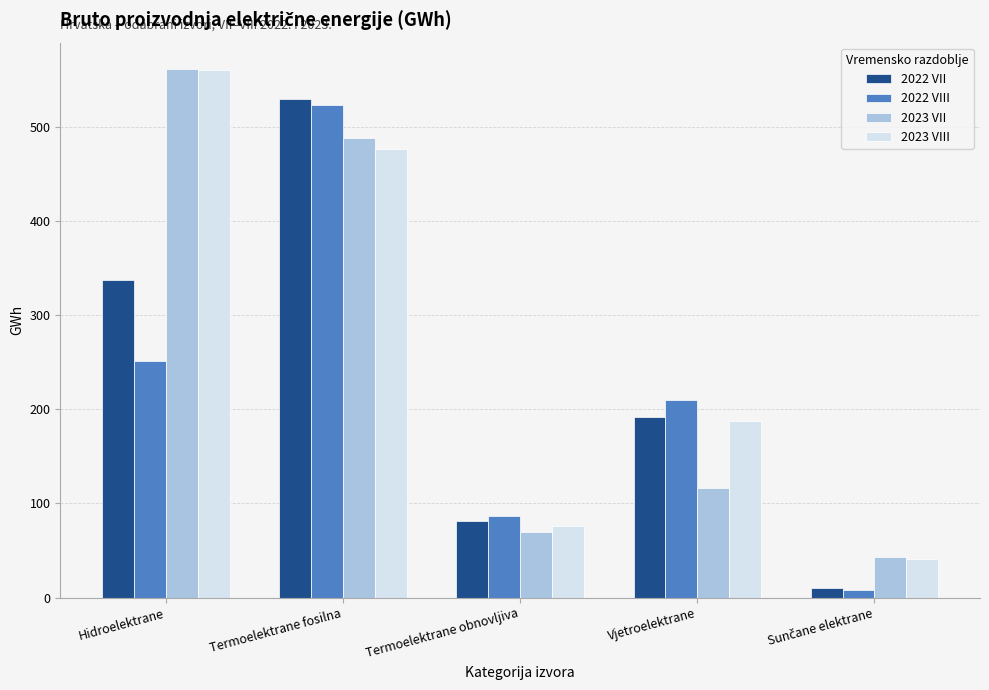

At which label does 2022 VII first exceed 192?

Hidroelektrane